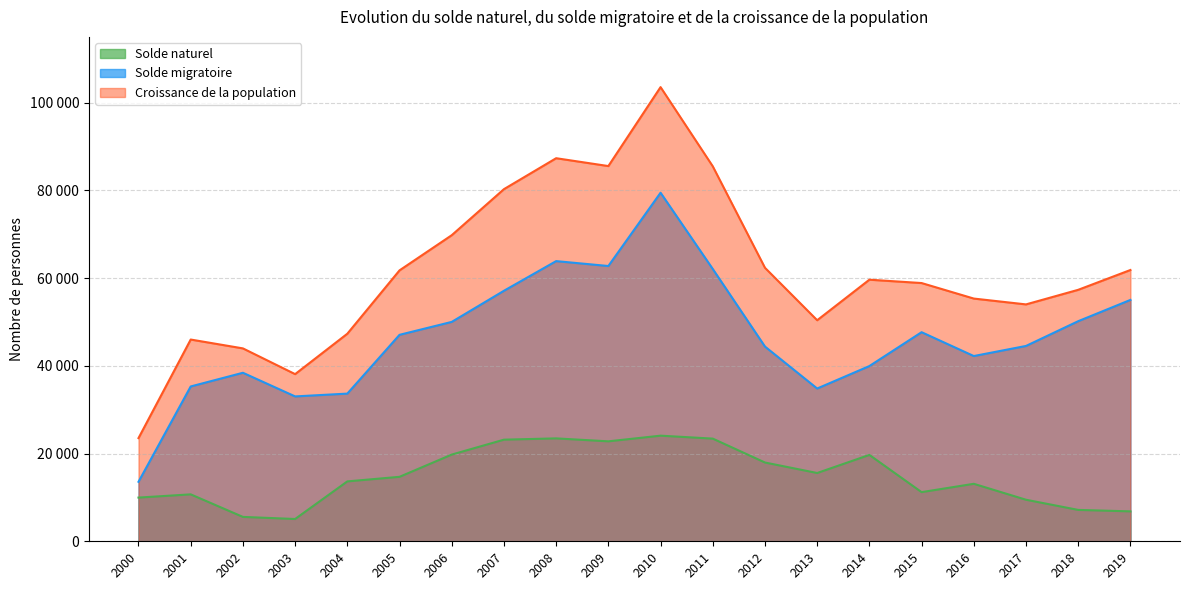

Which series has the widest spread of values?

Croissance de la population